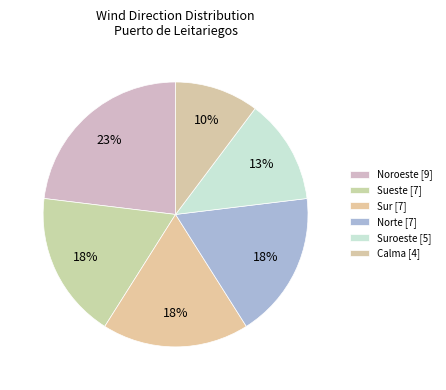

How many segments does this pie chart have?

6